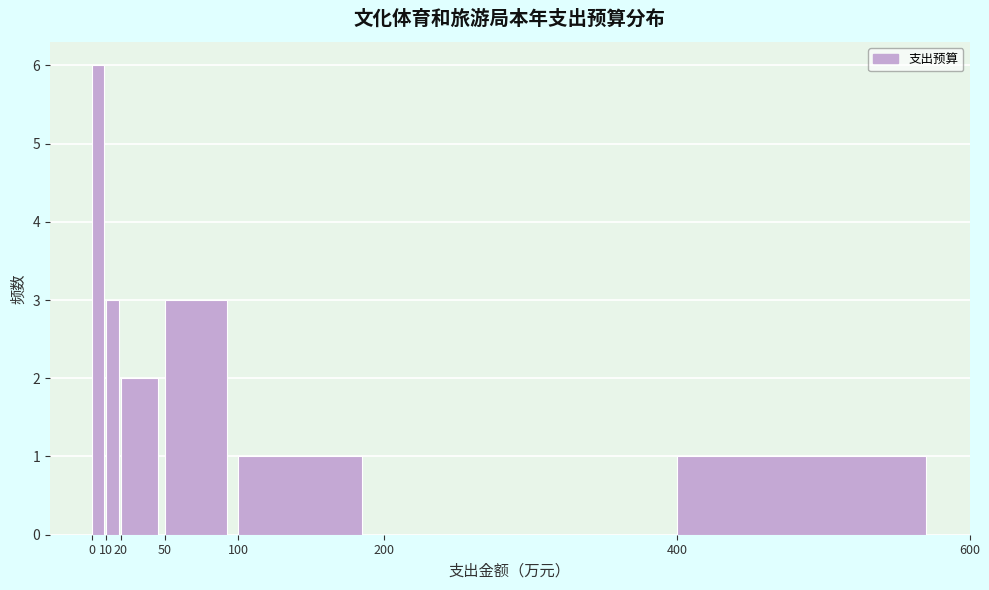

How tall is the bar that spans 100 to 200 on the x-axis? The values are not printed on the chart, so give them approximately, as read against the axis.

1